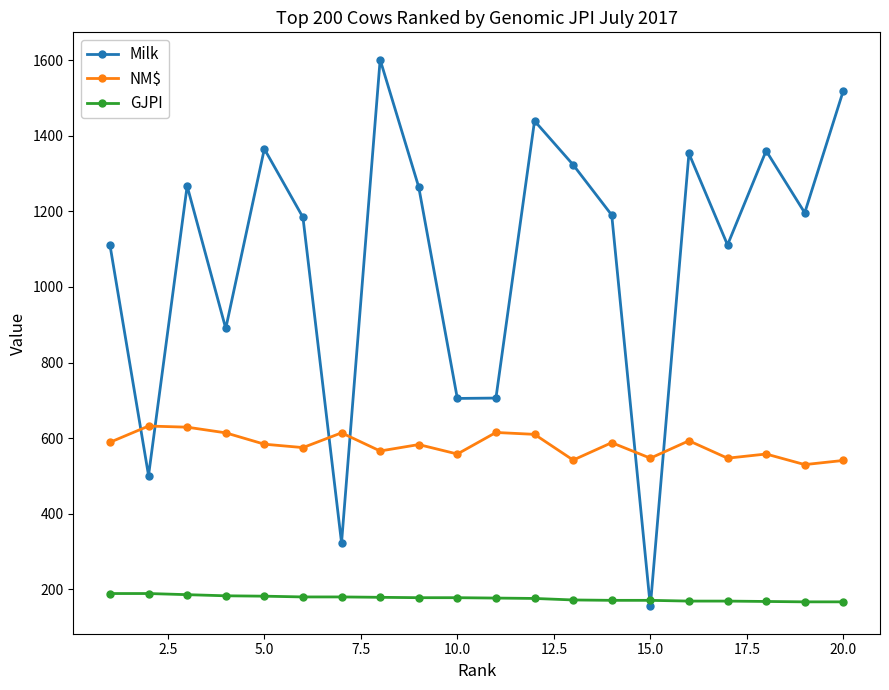

What is the minimum value shown in the chart?

155